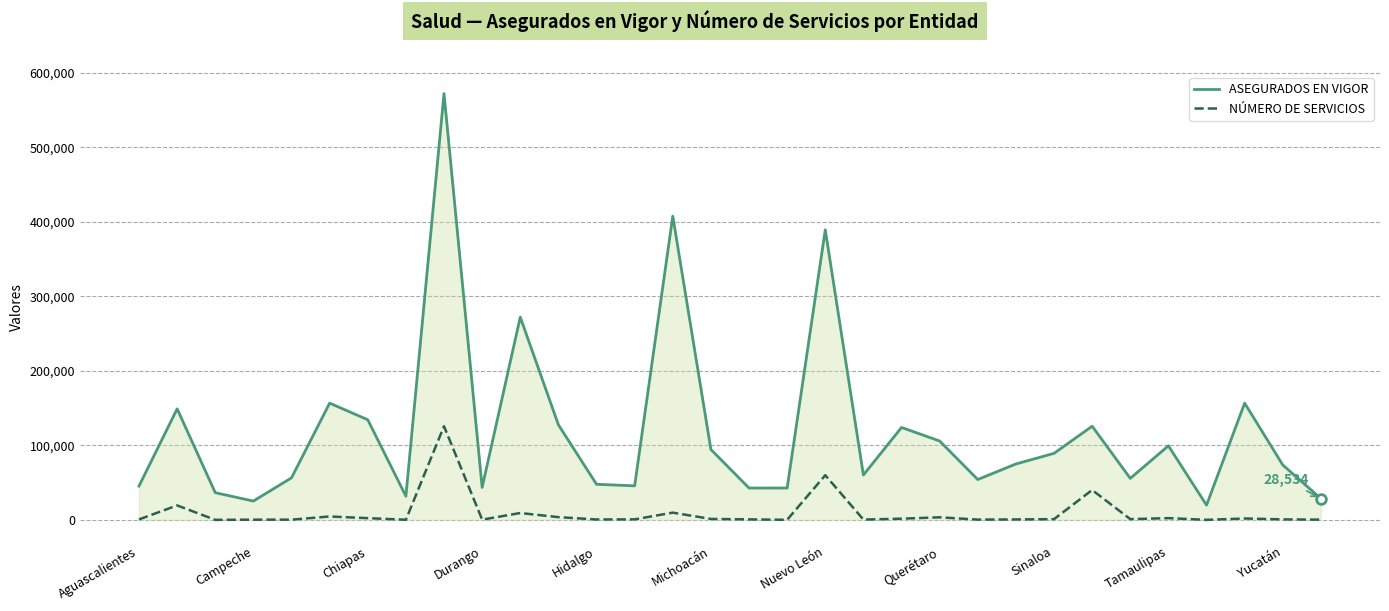

What is the difference between the second highest and minimum values in the NÚMERO DE SERVICIOS series?

59924